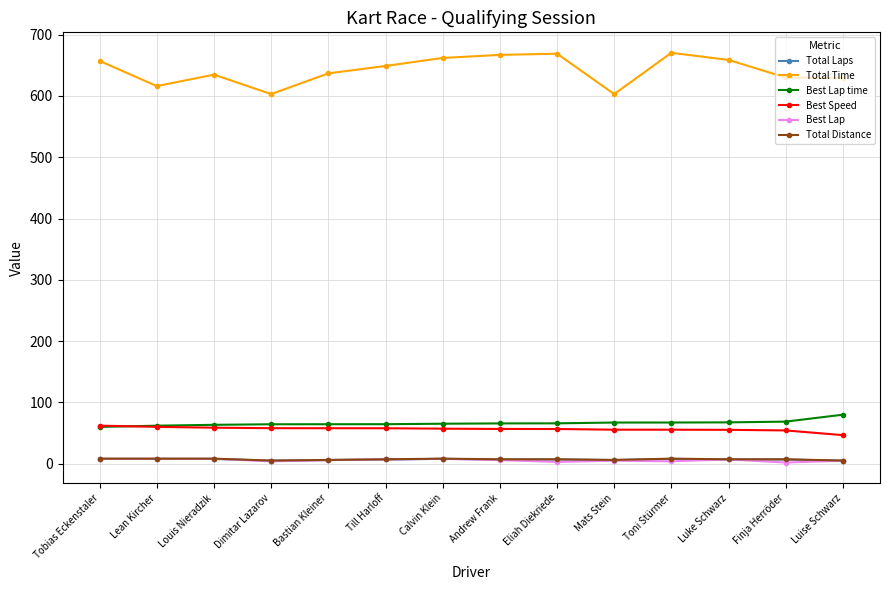

At which category does Total Time reach its first local peak?

Louis Nieradzik